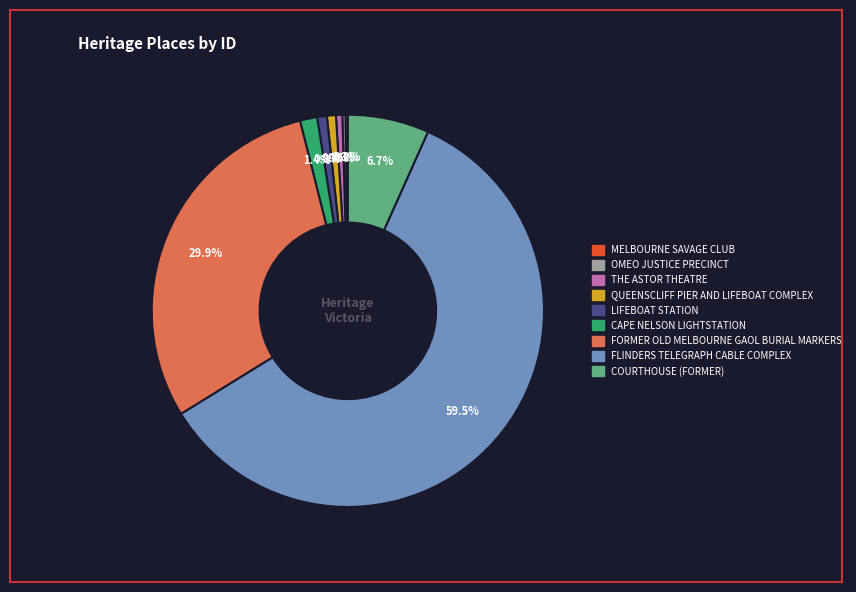

To the nearest percent, what is the difference between the largest and smallest slice percentages?

59%